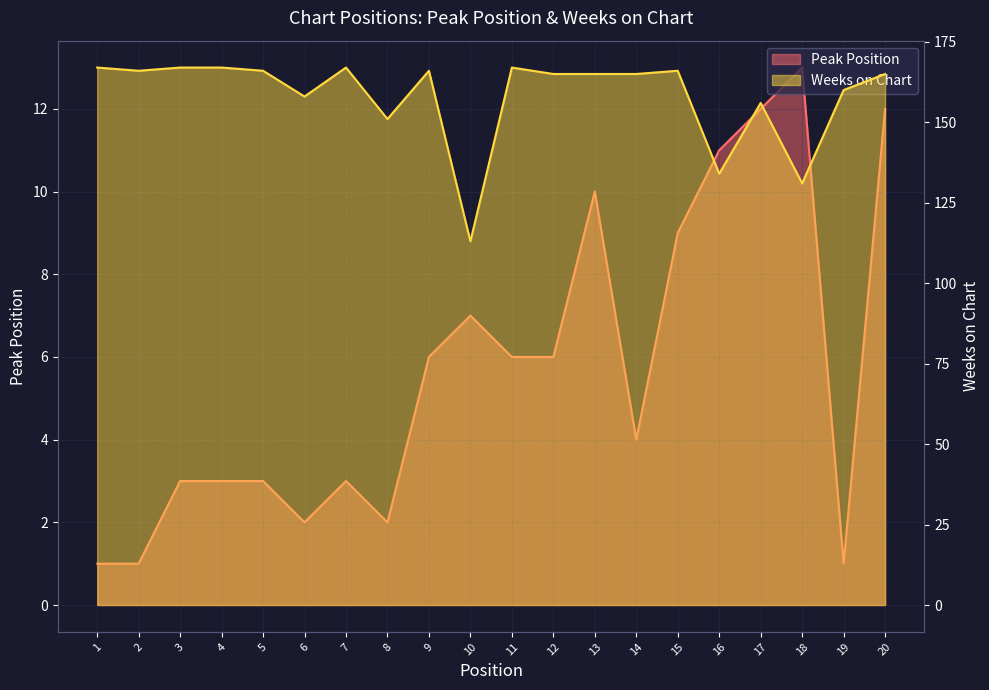

What is the sum of the Peak Position values at 16 and 11?

17